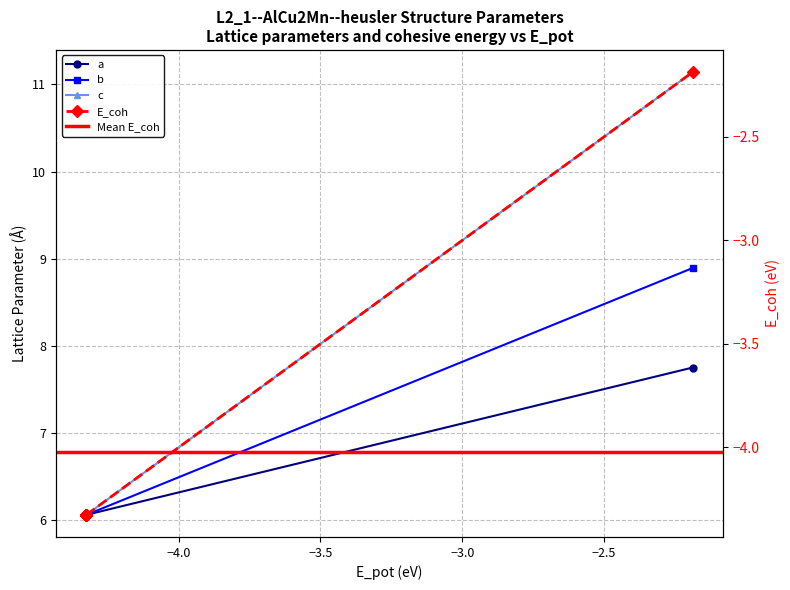

The value of a at −4.0 is 7.9. True or false?

False